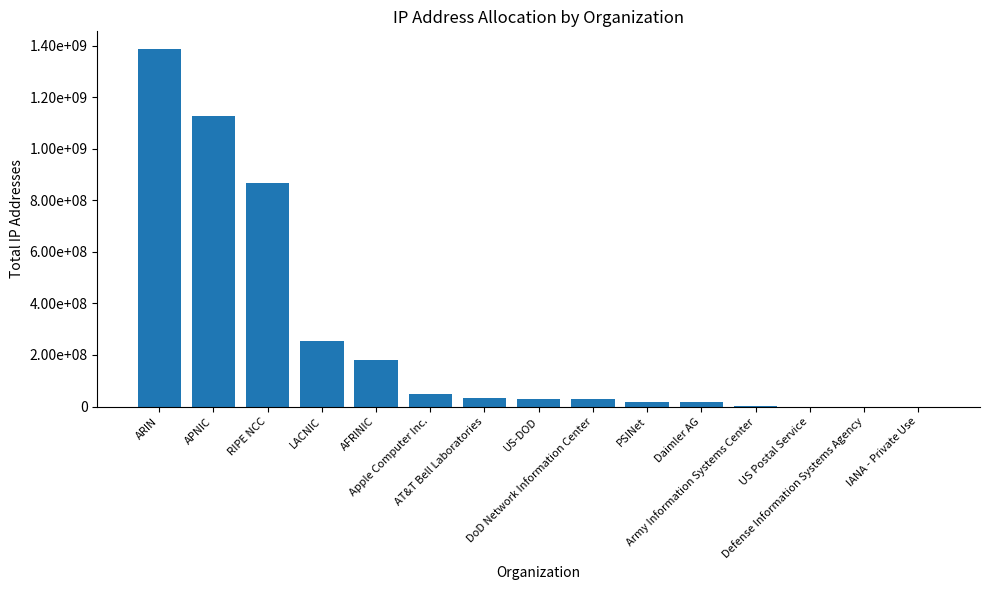

Approximately how many times larger is the value at LACNIC compared to US-DOD?

9.3